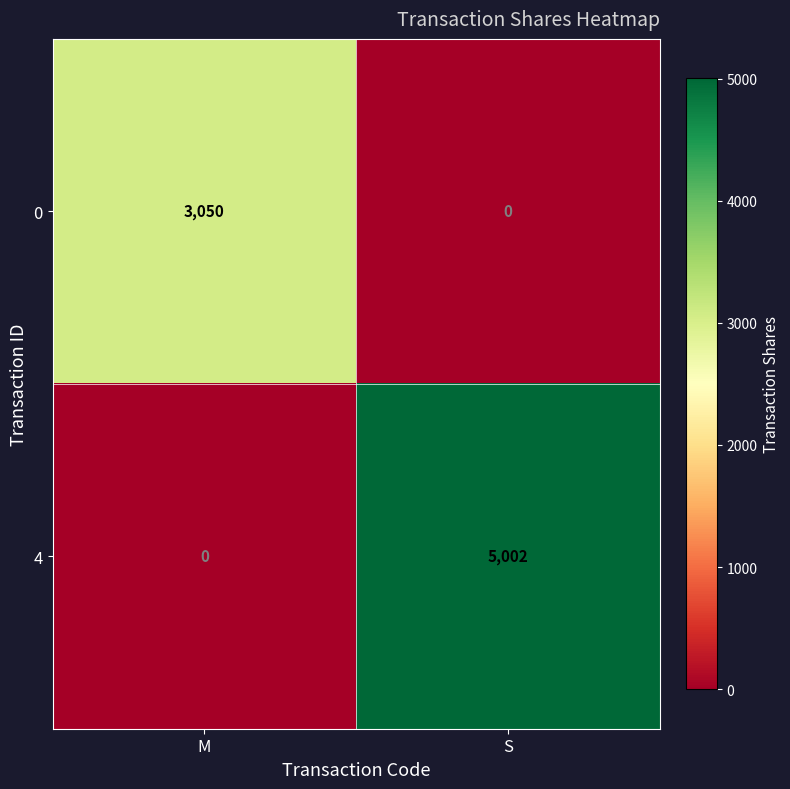

Between M and S, which series saw the biggest shift?

4